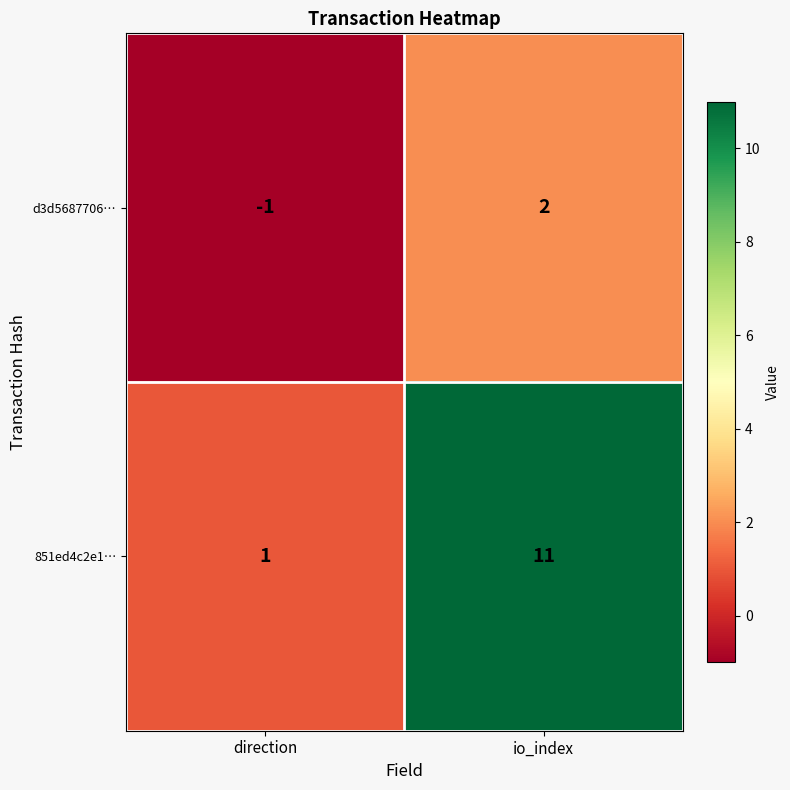

The 851ed4c2e1… series shows 1 at direction. True or false?

True